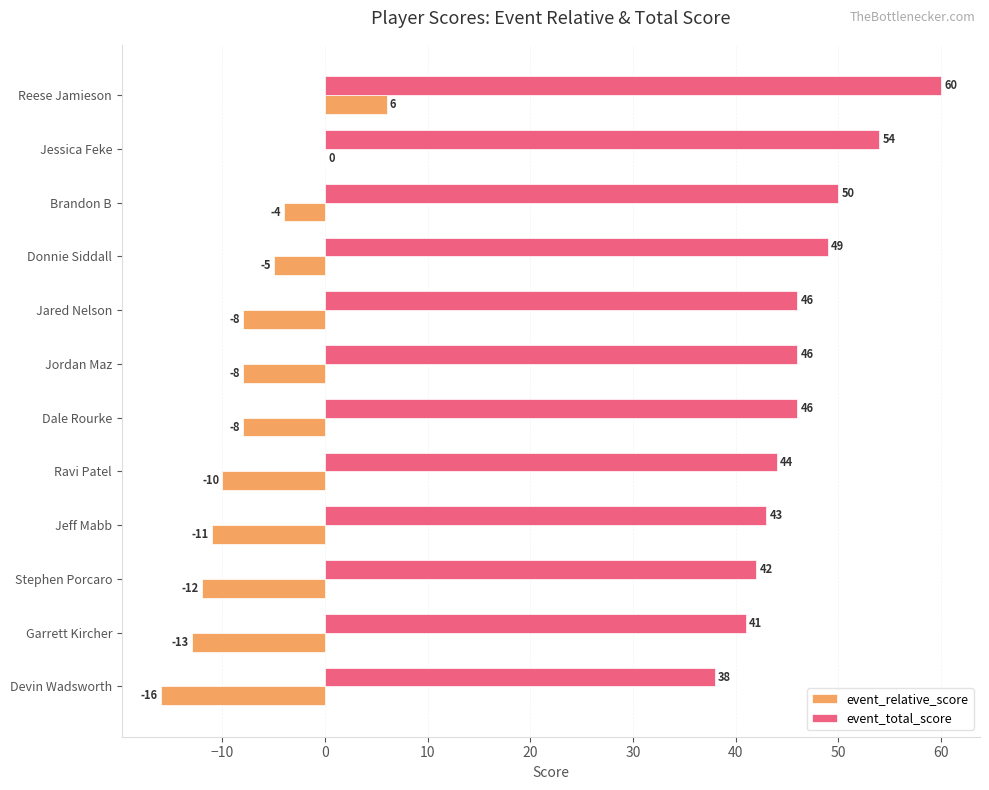

What is the maximum value for event_relative_score?

6